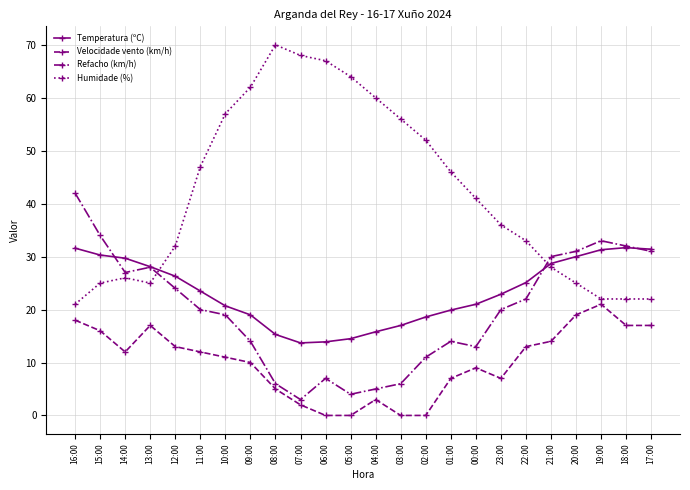

What is the total value across all series at 01:00?

86.9